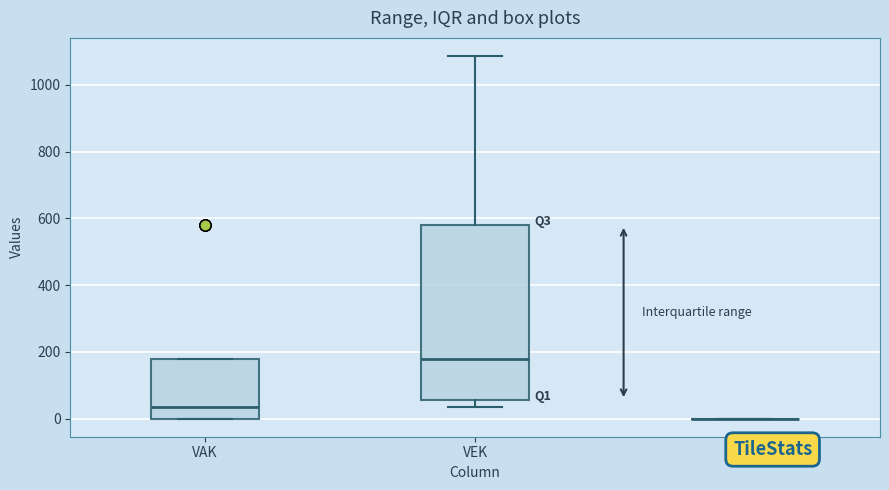

Reading left to right, transcribe this box plot: for each box, give where its median line is, the range the box spans, and where its two whiskers end, as read against the y-axis. The values are not printed on the chart, so give them approximately, as read against the axis.

VAK: median 40, box 0 to 180, whiskers 0 to 180
VEK: median 180, box 60 to 580, whiskers 40 to 1080
VRK: box collapsed to a line at 0, whiskers 0 to 0